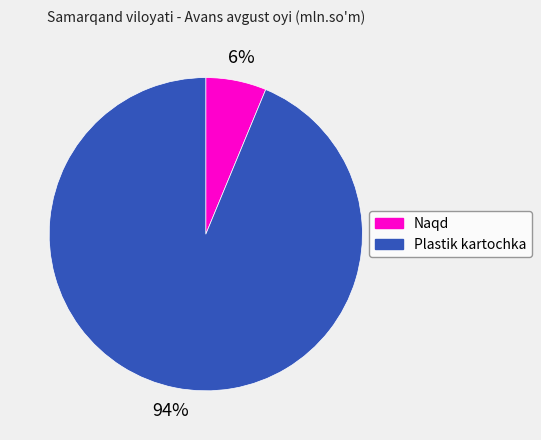

Count the number of slices in the pie.

2